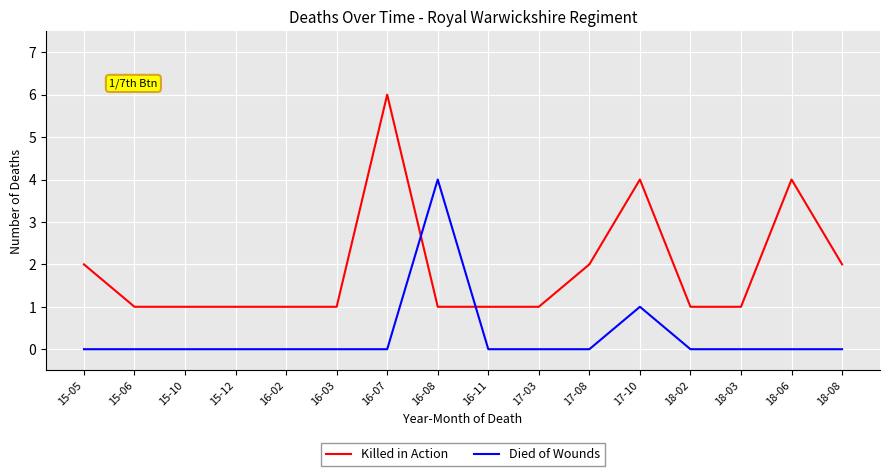

What is the greatest value displayed?

6